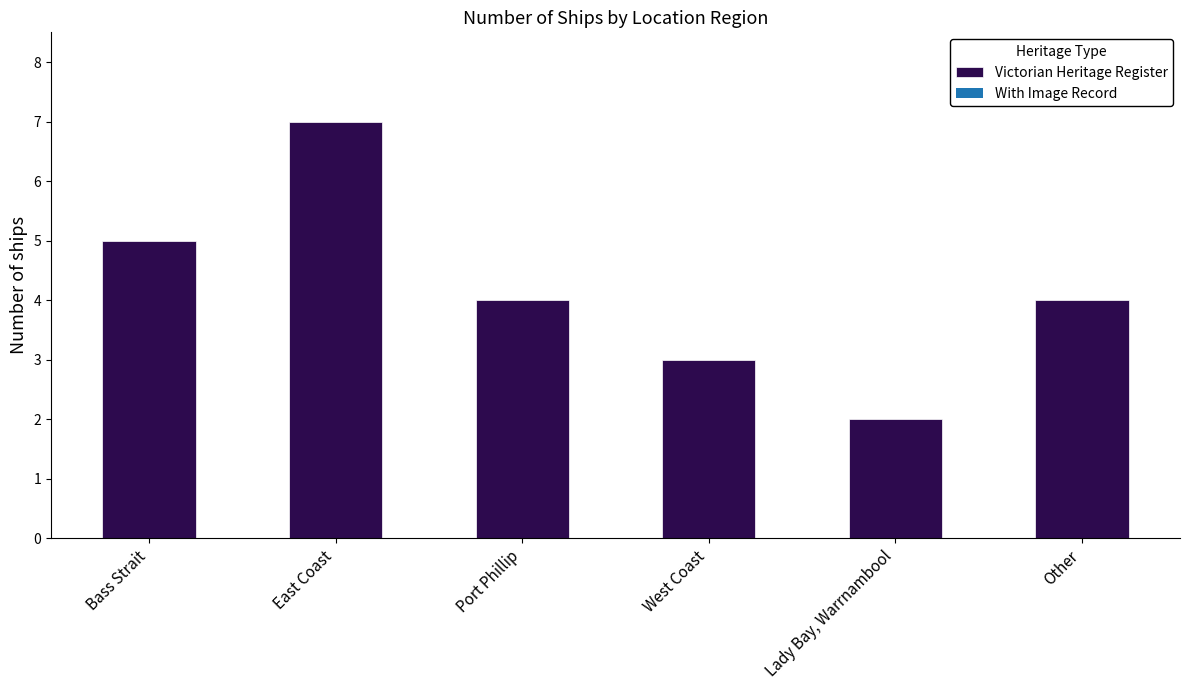

At which category does the chart reach its peak across all series?

East Coast